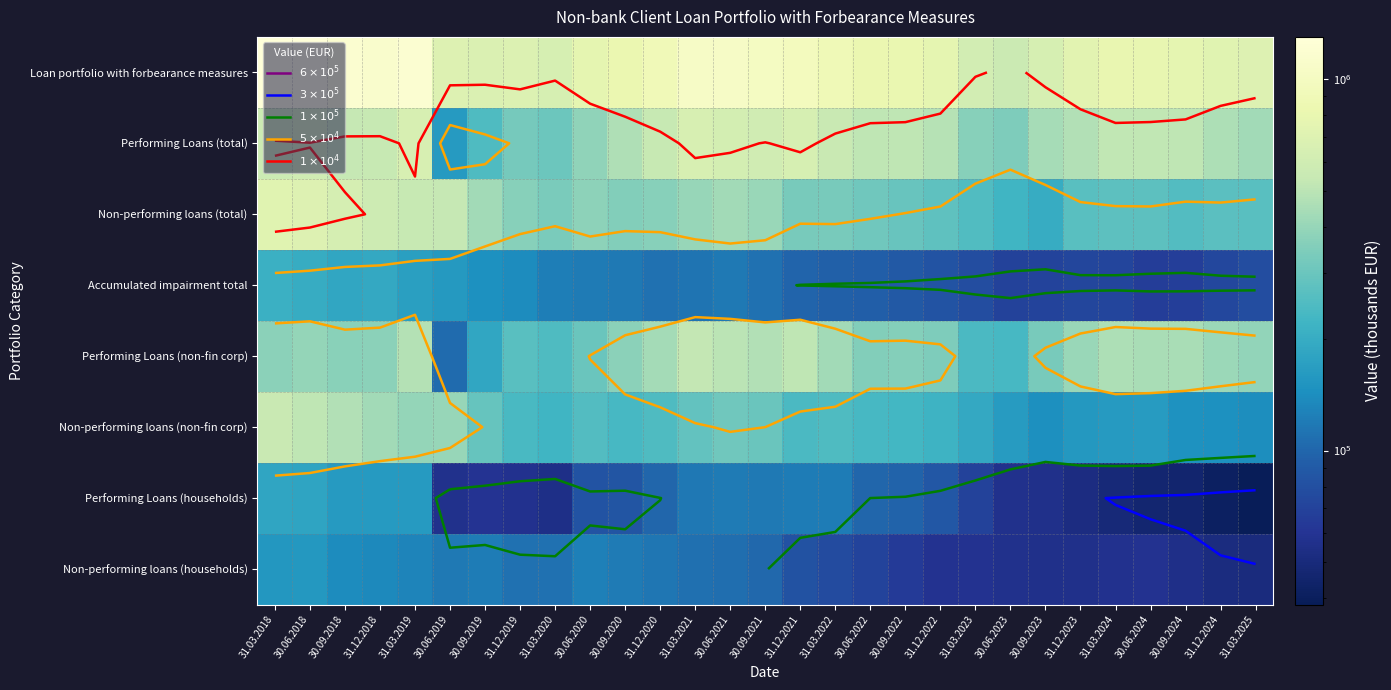

List the labels in order of Performing Loans (total) value, largest first.

31.03.2021, 31.03.2019, 31.12.2021, 30.06.2021, 30.09.2021, 30.06.2018, 31.03.2018, 31.03.2022, 31.12.2018, 31.12.2020, 30.09.2018, 31.03.2024, 30.06.2024, 30.09.2024, 30.09.2022, 30.06.2022, 31.12.2022, 31.12.2023, 30.09.2020, 31.12.2024, 30.09.2023, 31.03.2025, 30.06.2020, 31.03.2023, 30.06.2023, 31.12.2019, 31.03.2020, 30.09.2019, 30.06.2019